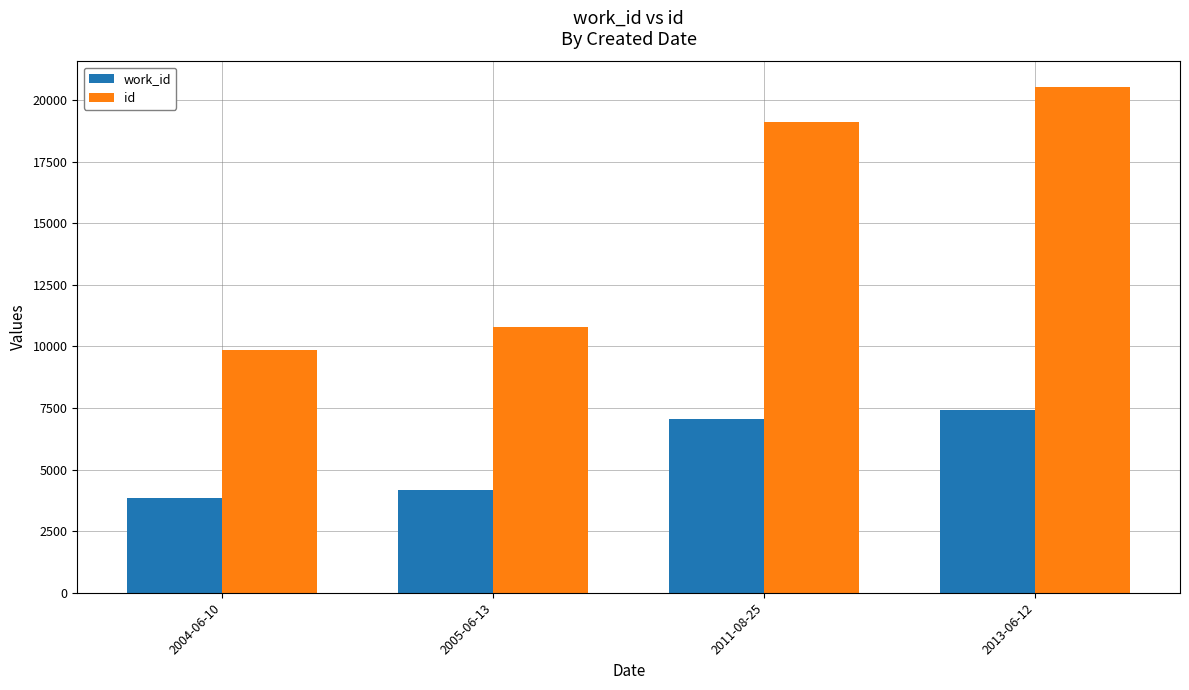

At which category is the sum across all series the highest?

2013-06-12